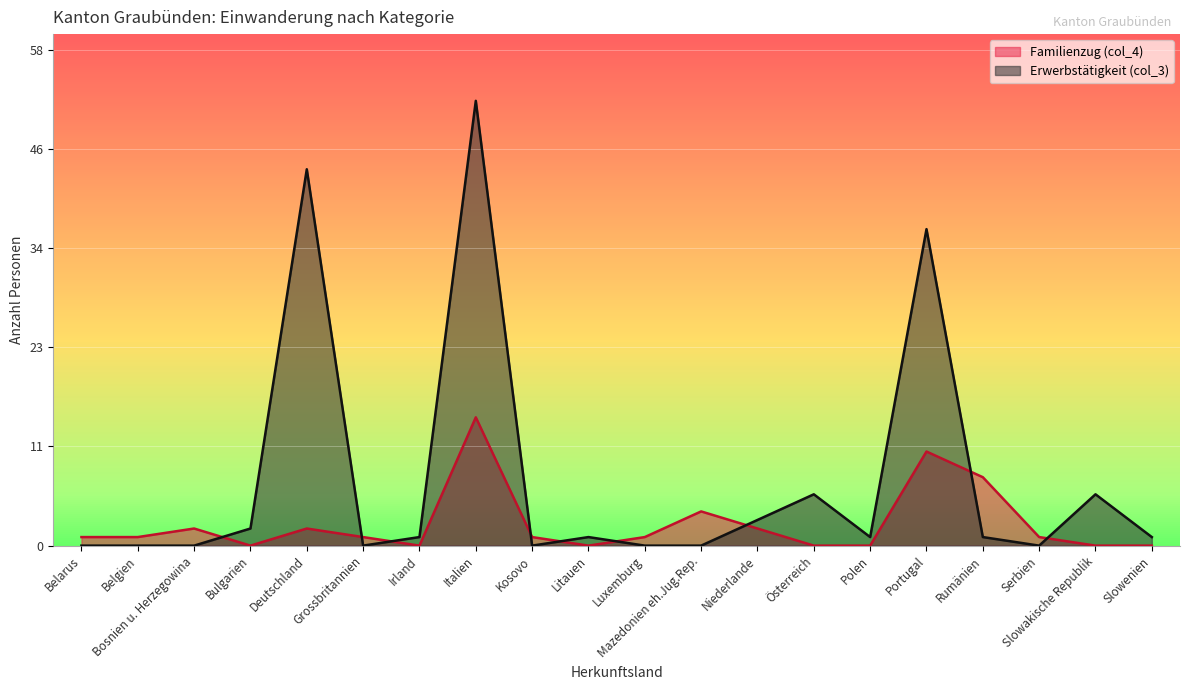

The value of Erwerbstätigkeit (col_3) at Deutschland is 19. True or false?

False